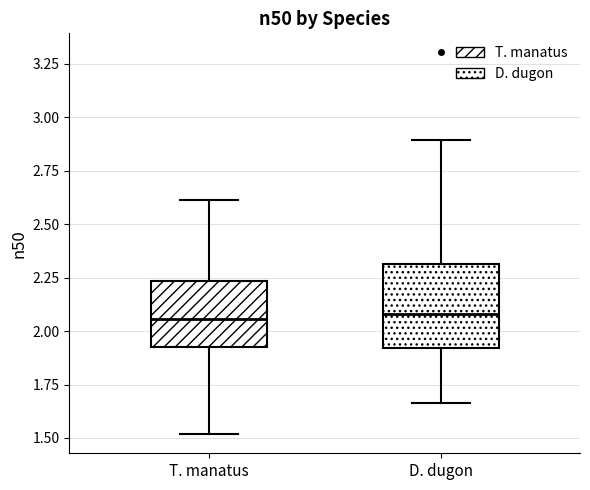

Reading left to right, read every box against the y-axis: the position of its median line, the range the box covers, and the ends of its whiskers. The values are not printed on the chart, so give them approximately, as read against the axis.

T. manatus: median 2.05, box 1.90 to 2.25, whiskers 1.50 to 2.60
D. dugon: median 2.10, box 1.90 to 2.30, whiskers 1.65 to 2.90